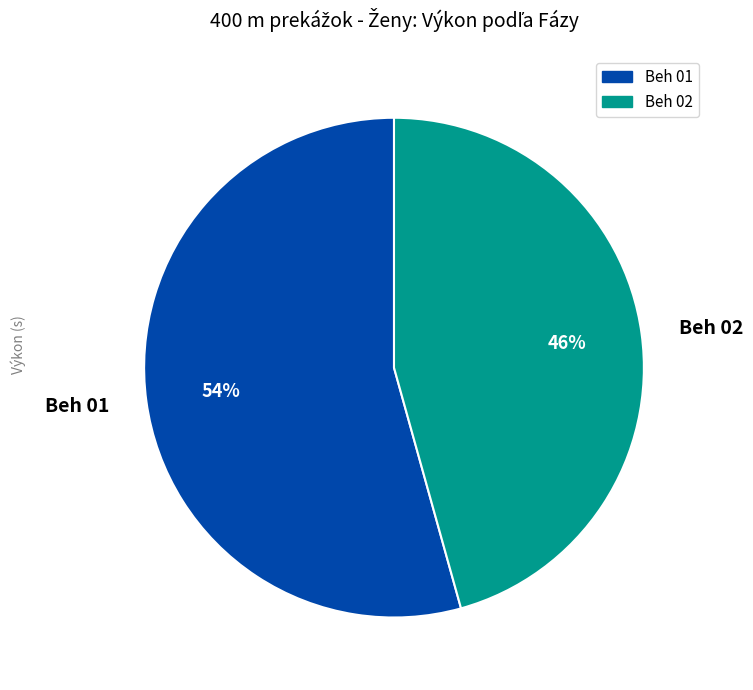

Is the sum of Beh 02 and Beh 01 greater than half?

Yes